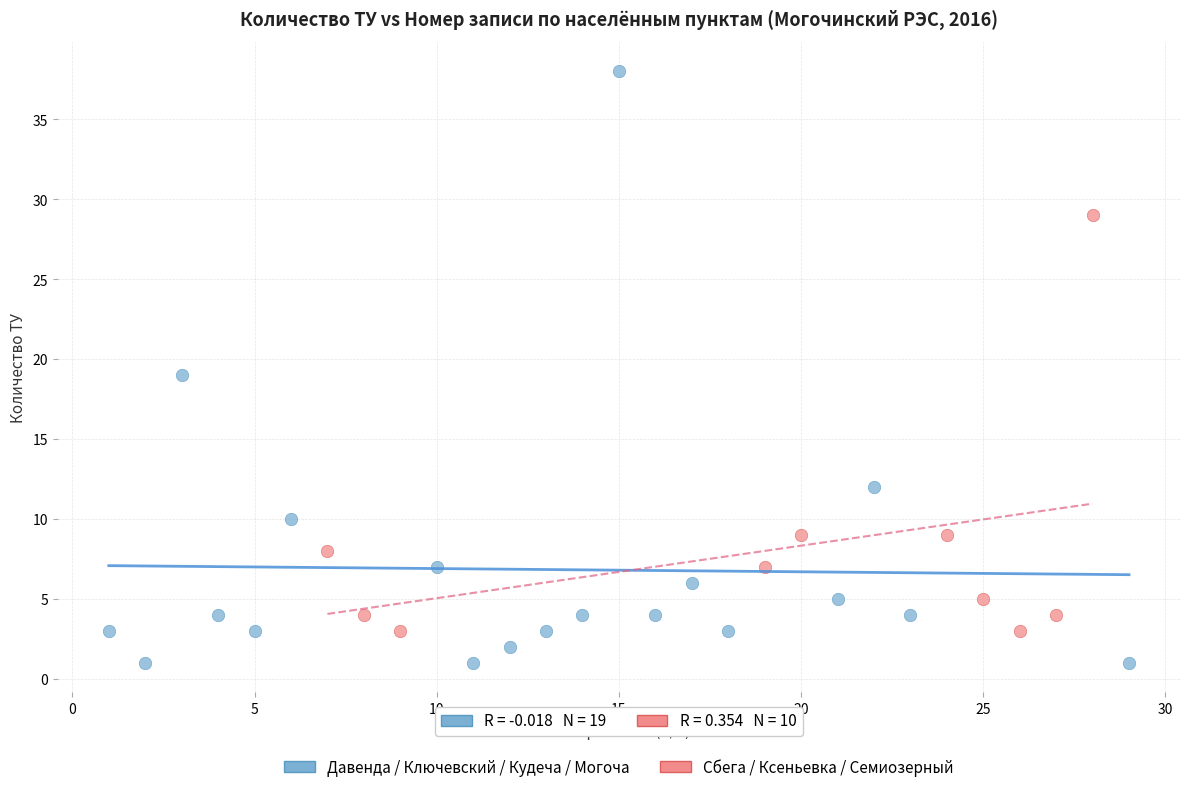

Which series reaches the minimum Y coordinate?

Давенда / Ключевский / Кудеча / Могоча